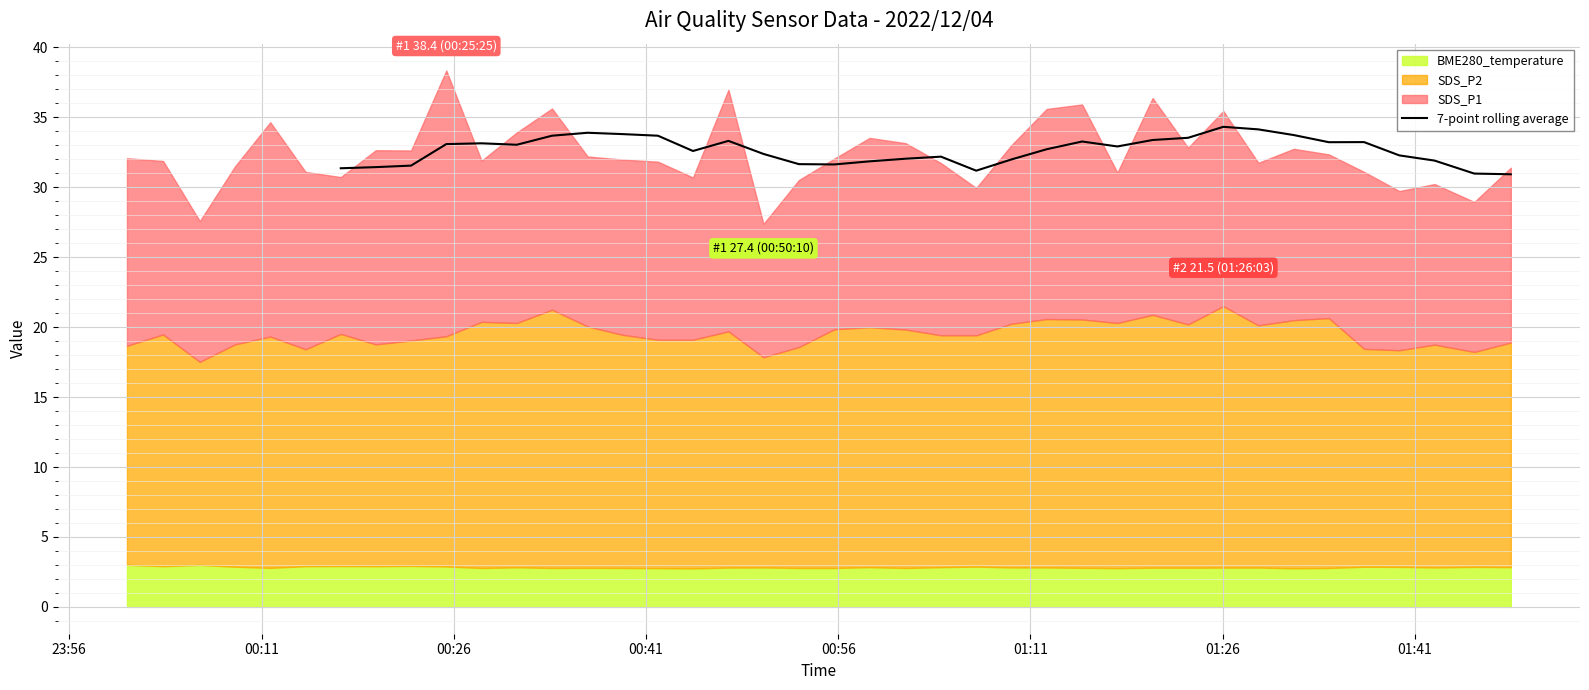

What is the minimum value for 7-point rolling average?

30.9